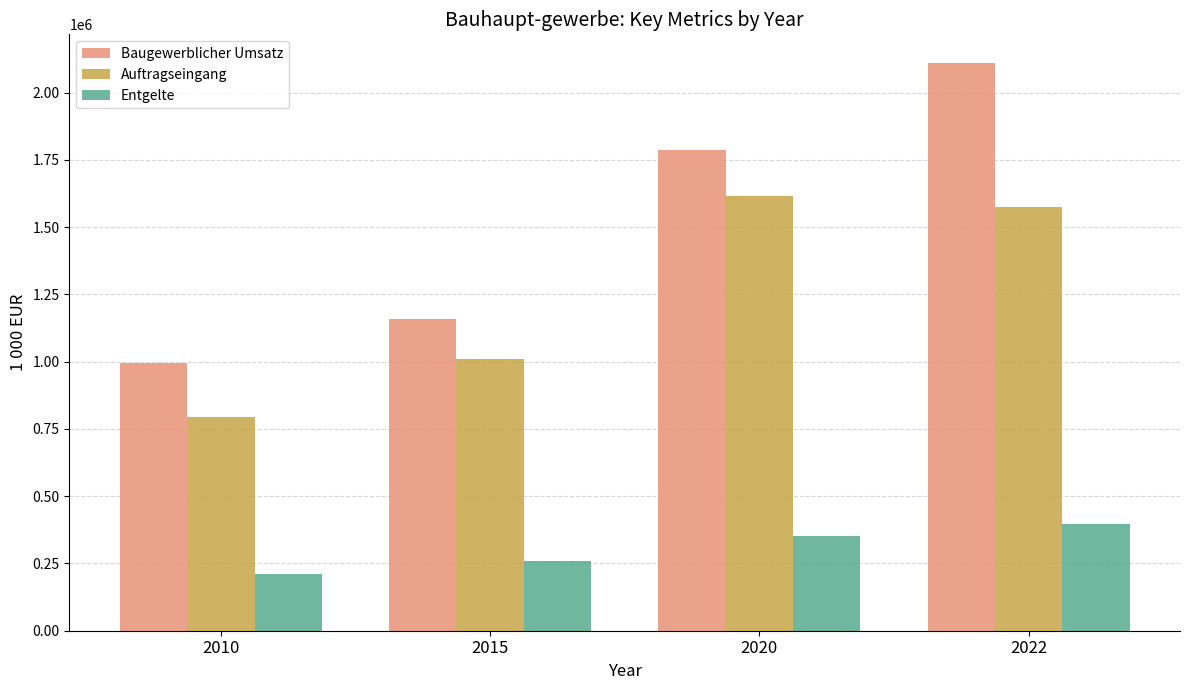

Which label corresponds to the smallest value in the chart?

2010